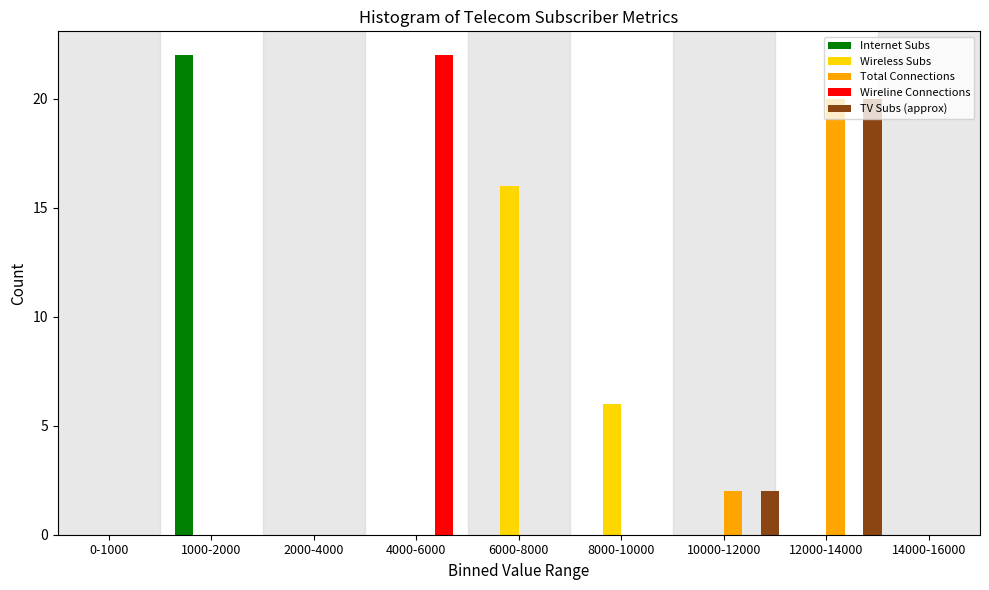

The value of Wireline Connections at 12000-14000 is -12. True or false?

False